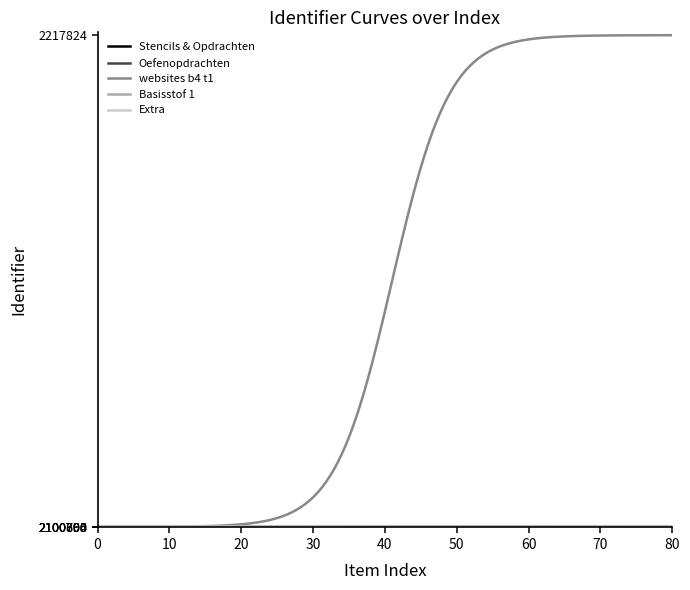

Which series has the largest range (max minus min)?

websites b4 t1